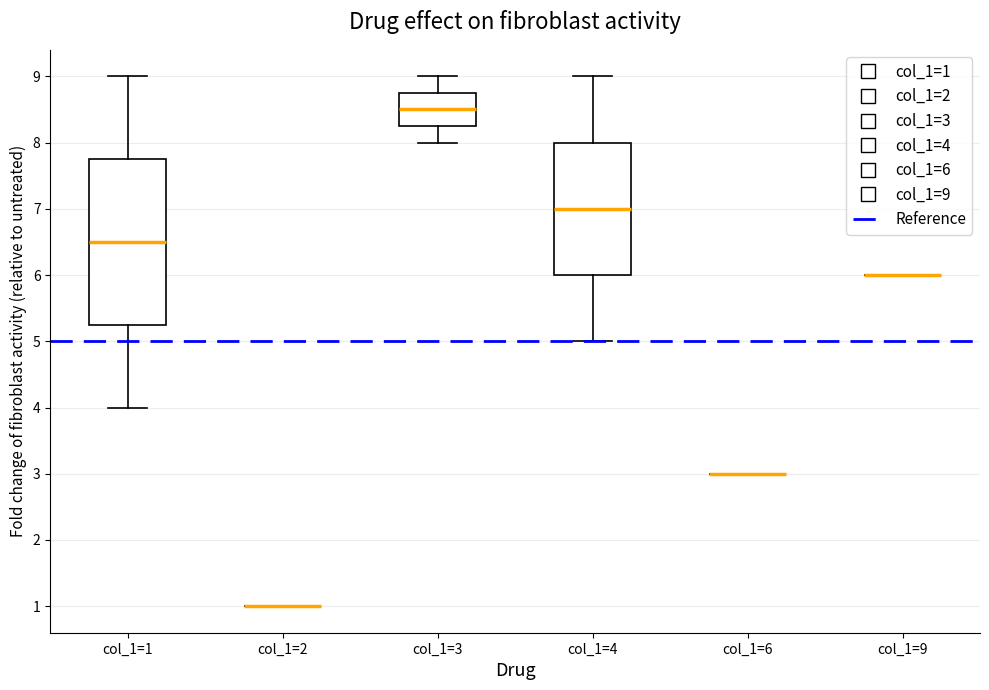

Which box is the tallest, from its lower edge to its upper edge?

col_1=1